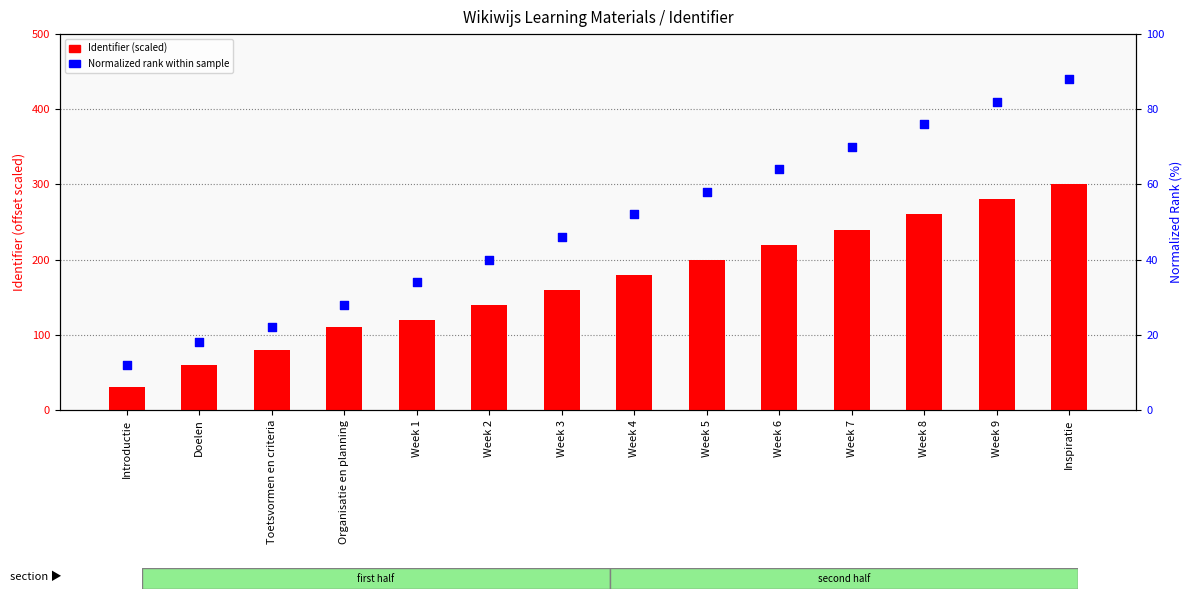

Which series reaches the maximum Y coordinate?

Identifier